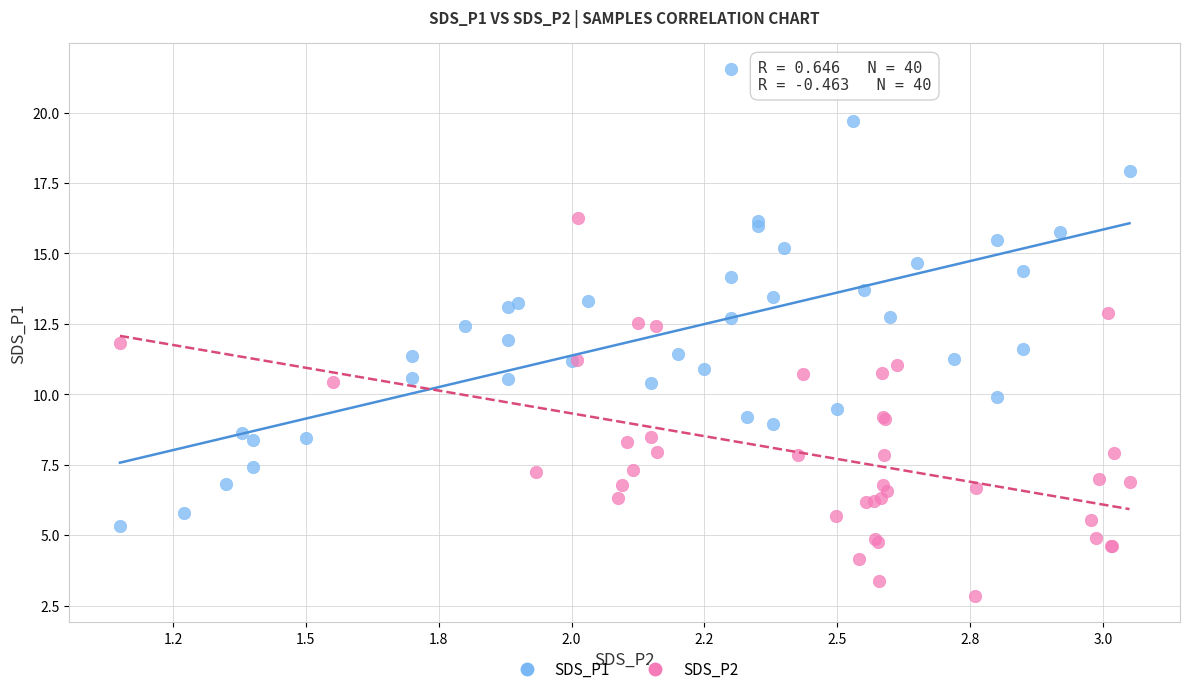

Which series reaches the maximum Y coordinate?

SDS_P1